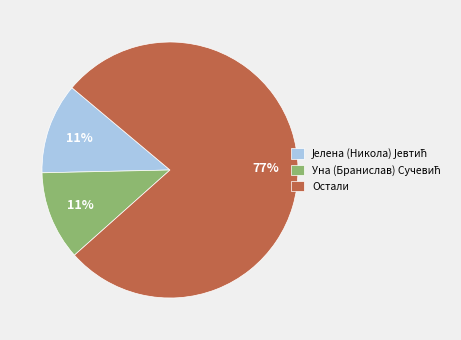

What is the largest slice in the pie chart?

Остали